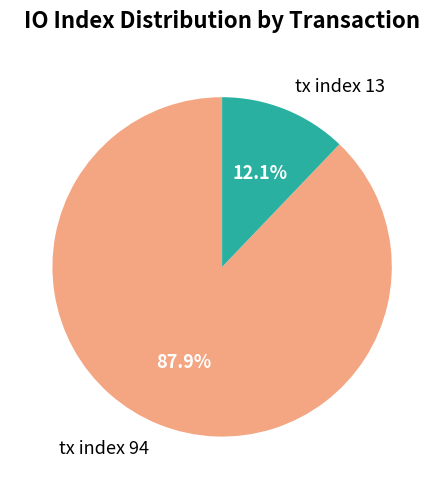

Between tx index 94 and tx index 13, which is larger?

tx index 94